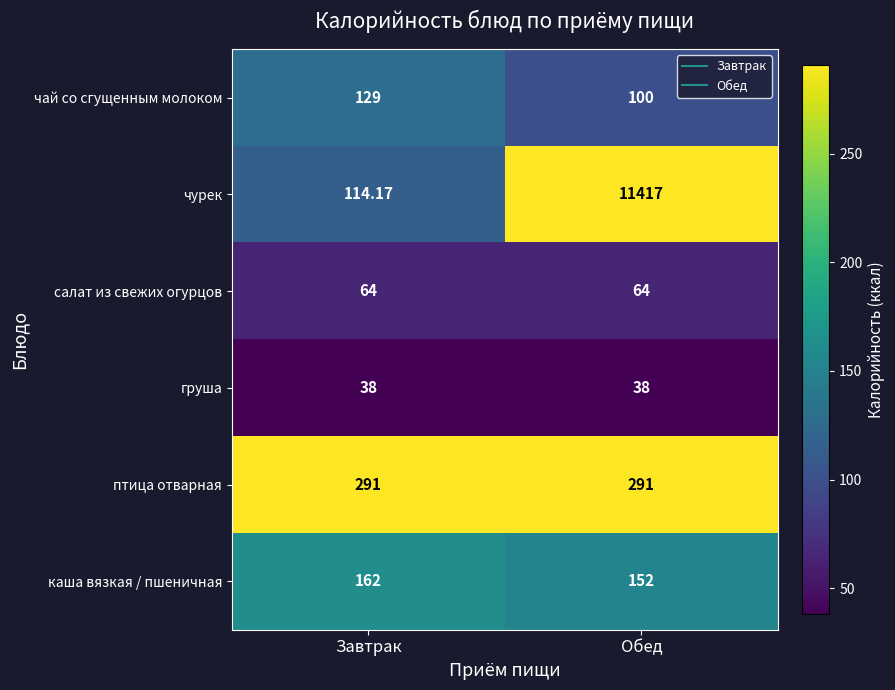

List the labels in order of каша вязкая / пшеничная value, smallest first.

Обед, Завтрак